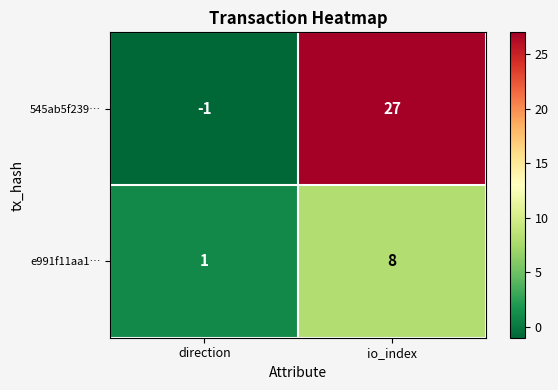

List the series in order of their overall mean, lowest first.

e991f11aa1…, 545ab5f239…